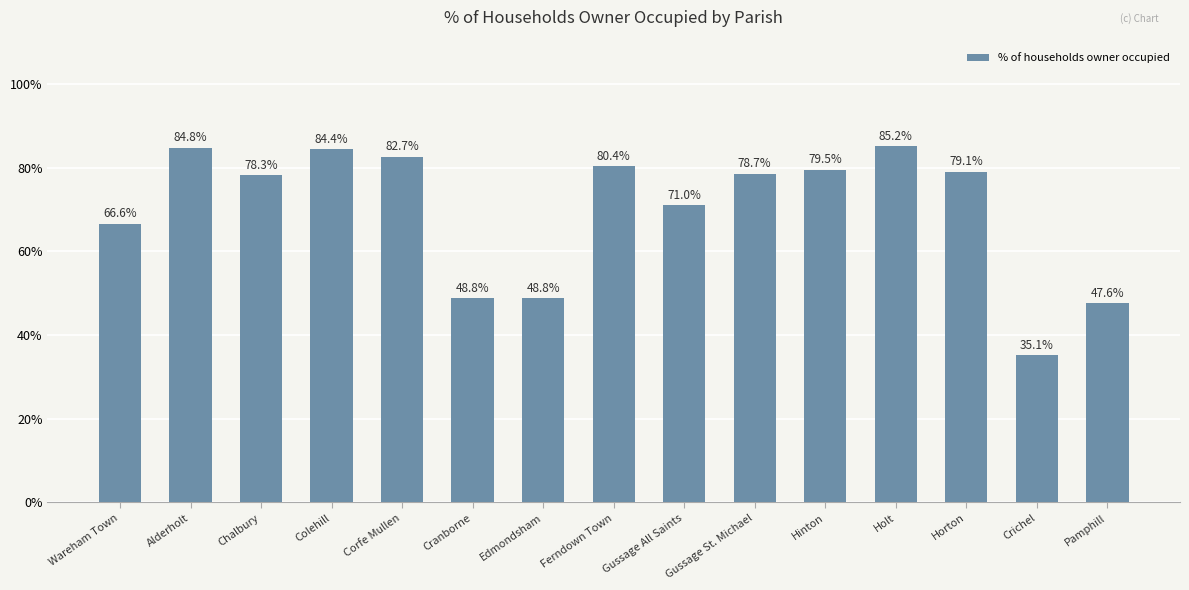

Which category has the lowest value across all series?

Crichel